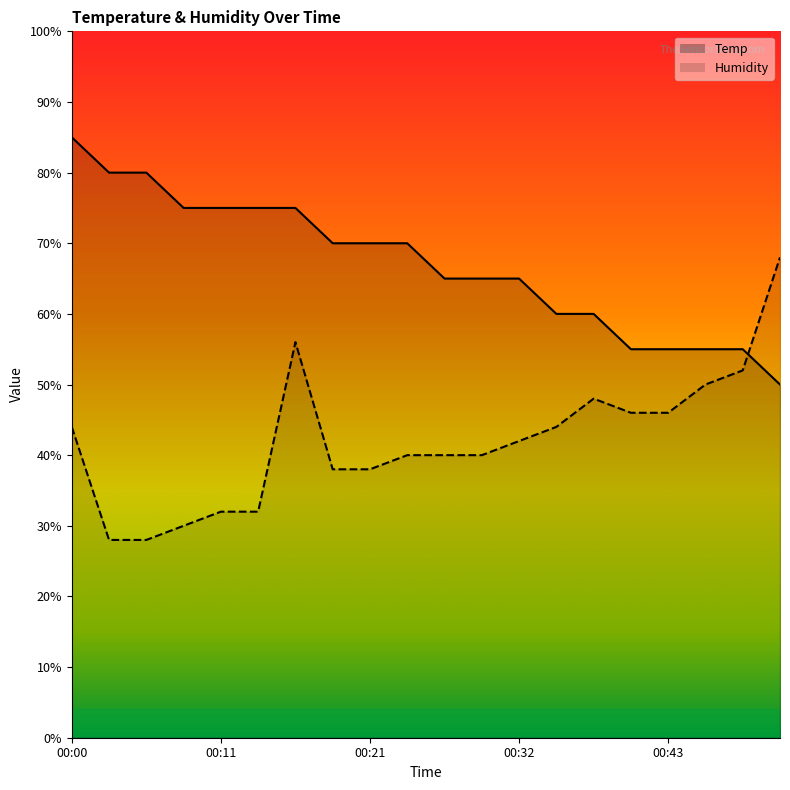

True or false: Humidity and Temp cross at least once.

True